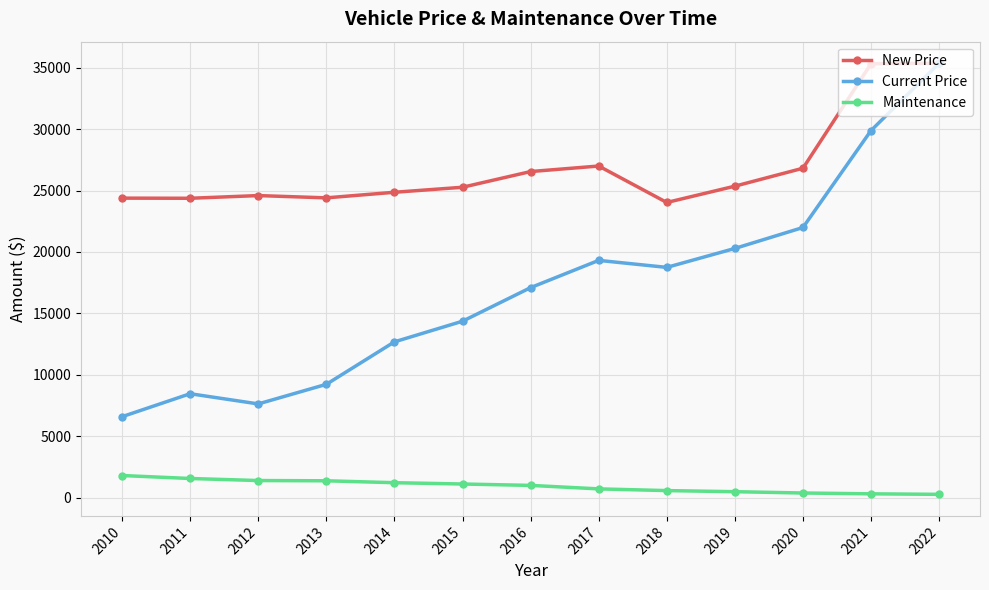

Which series changed the most between 2022 and 2016?

Current Price